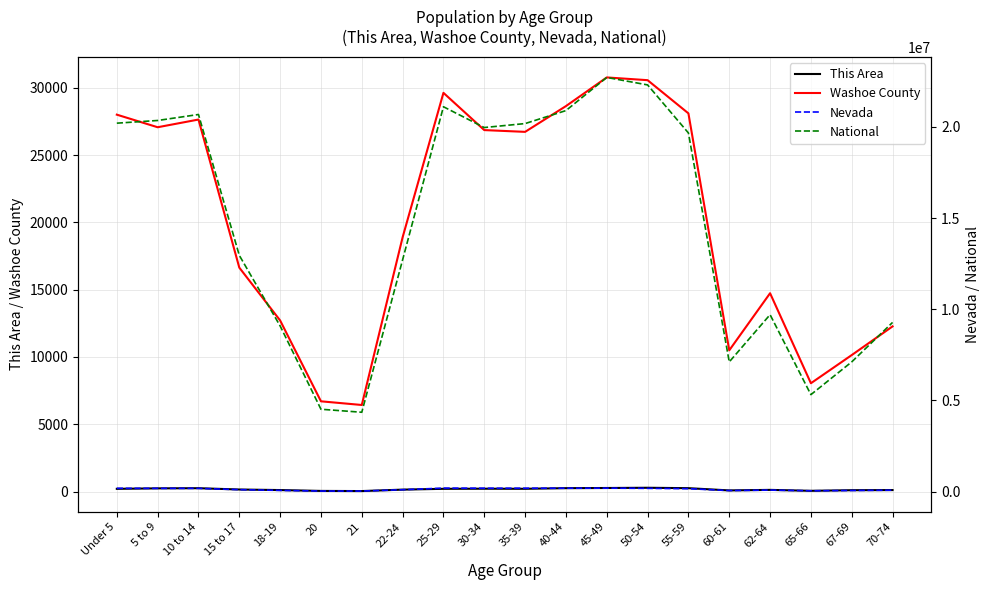

Which series has the largest total across all categories?

National